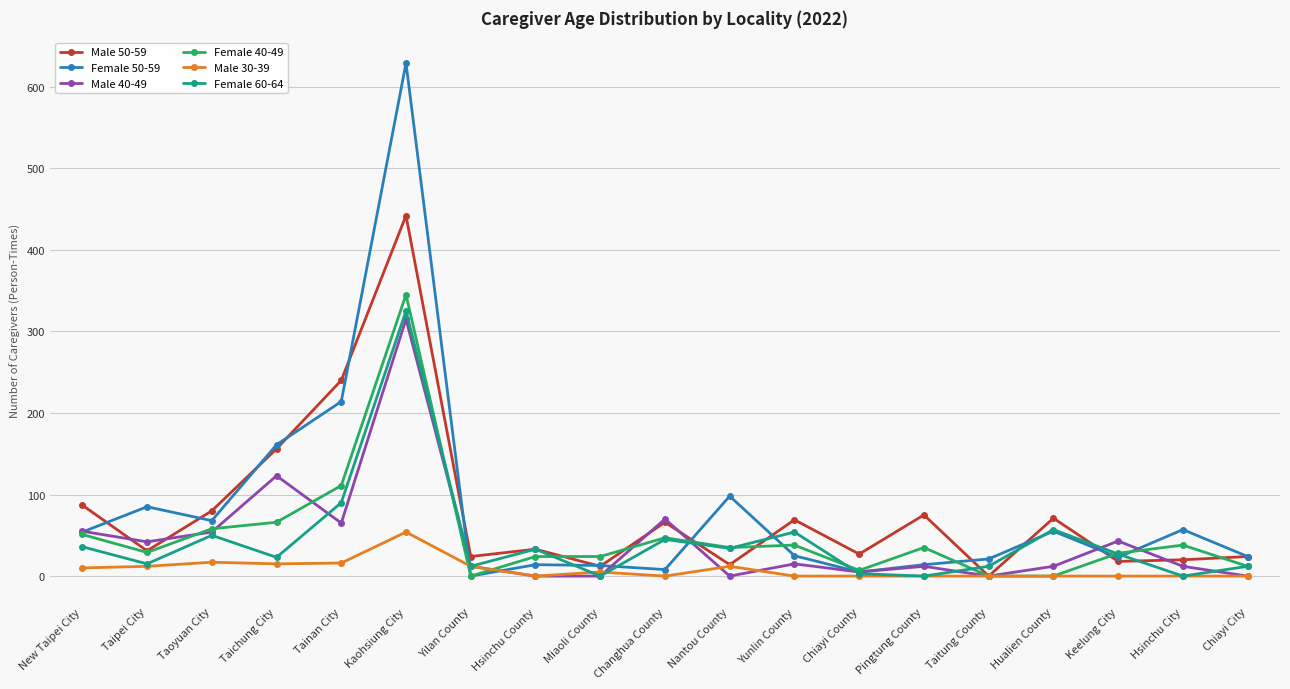

What position from the left is Pingtung County?

14